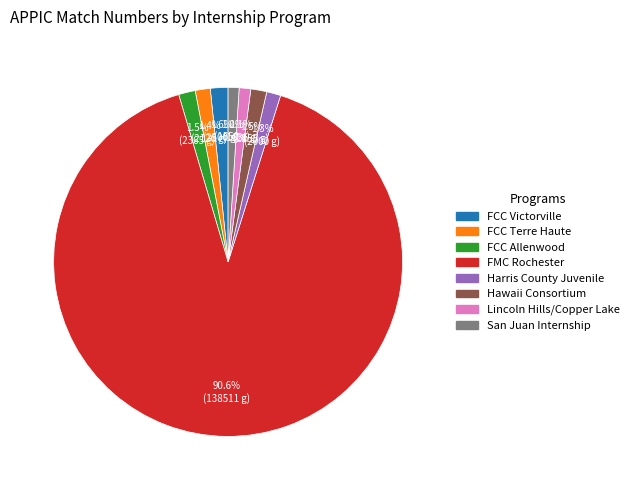

Approximately how many times larger is the value at Harris County Juvenile compared to Hawaii Consortium?

0.9